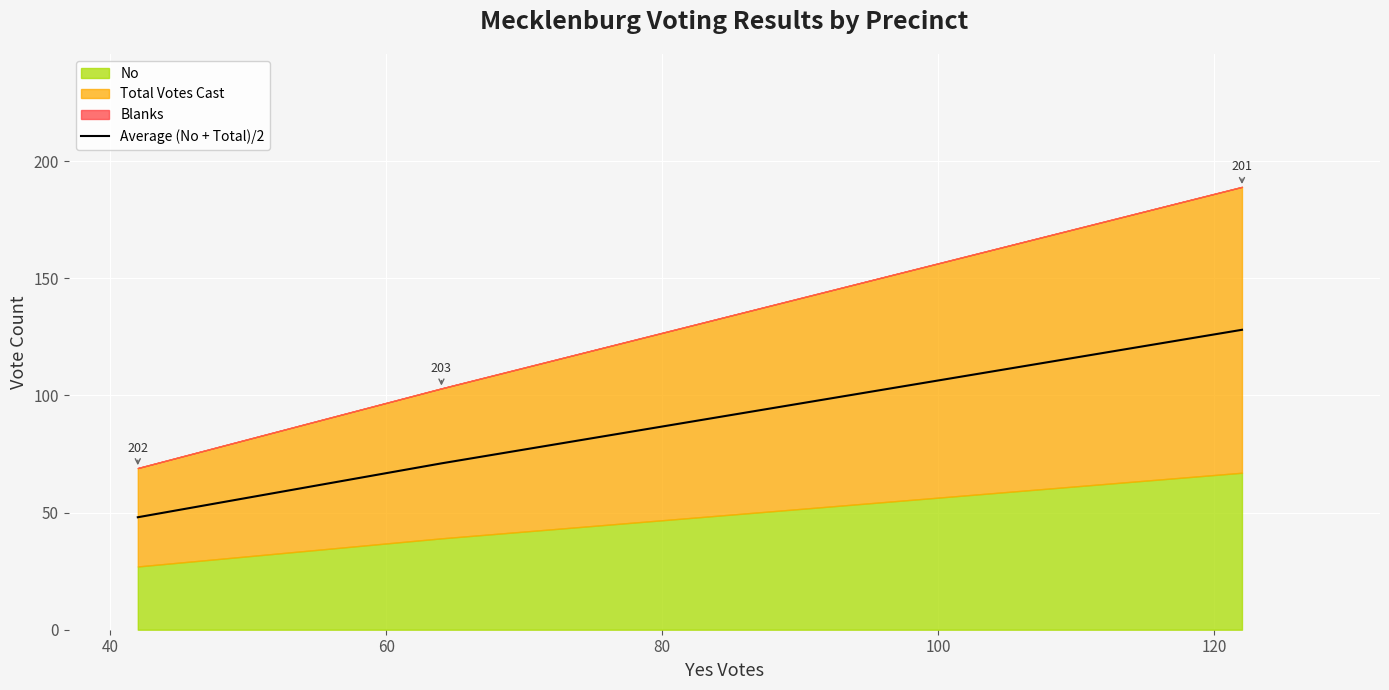

The chart shows a value of 99 at 40. True or false?

False